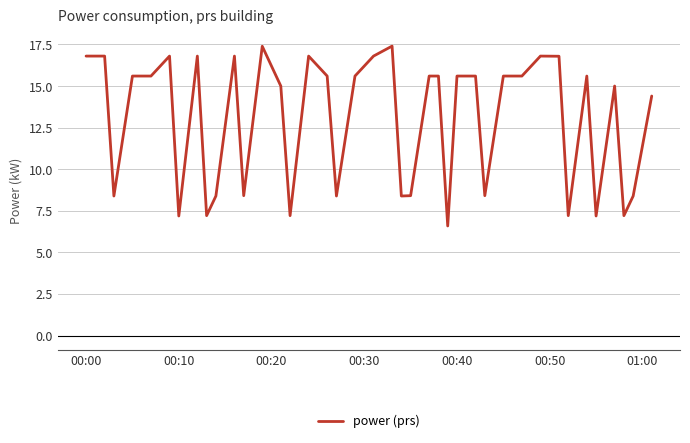

What is the minimum value shown in the chart?

6.6